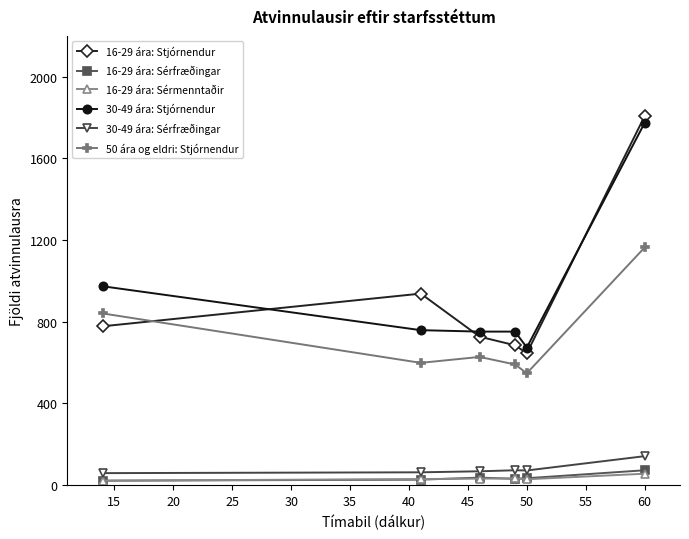

At how many categories does at least one series exceed 702?

5